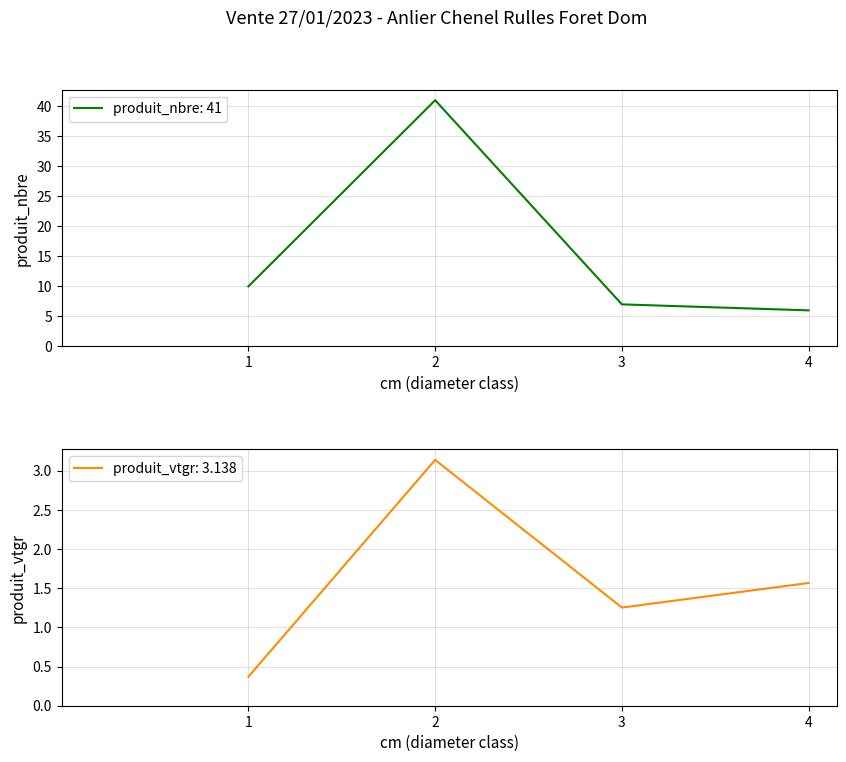

At which category is the sum across all series the highest?

2